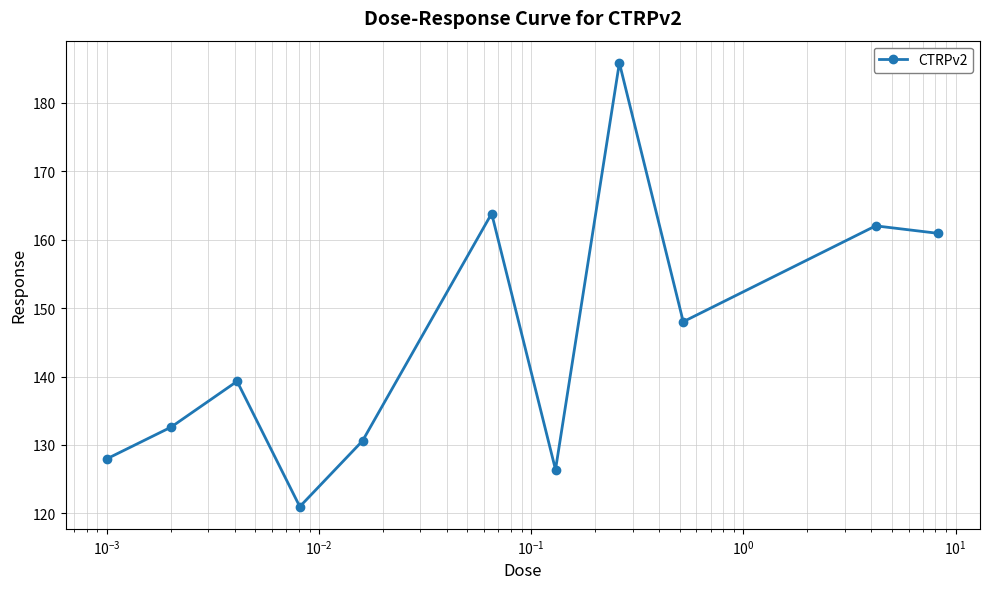

True or false: there are more than 2 points higher than both neighbors.

True